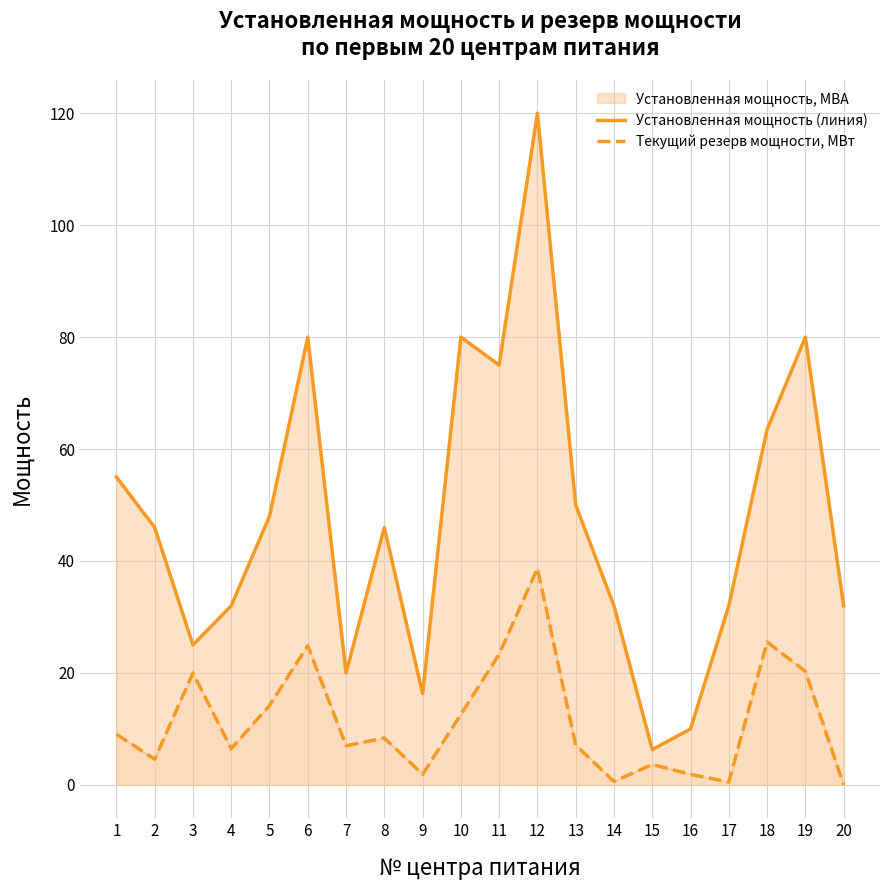

True or false: Установленная мощность (линия) and Текущий резерв мощности, МВт intersect in this chart.

False